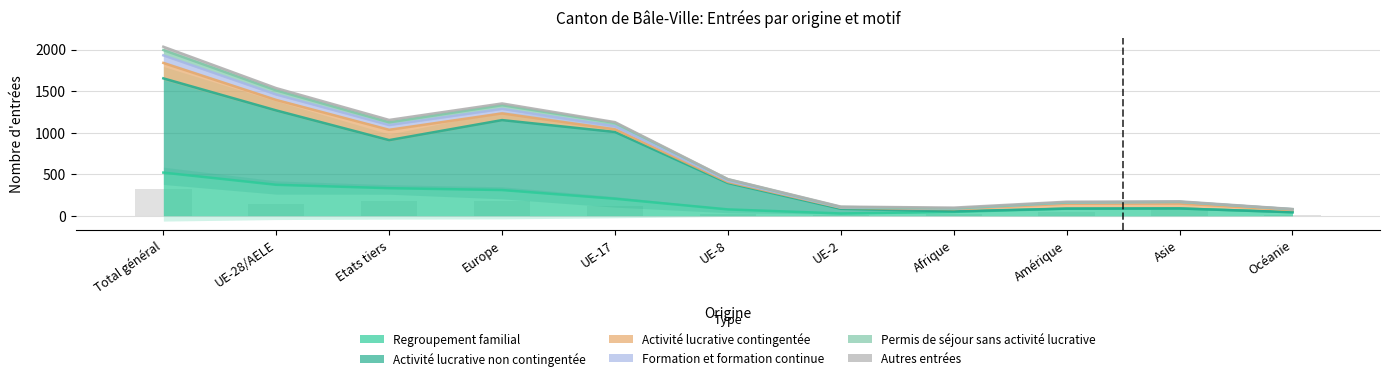

The value of Autres entrées at UE-2 is -17. True or false?

False